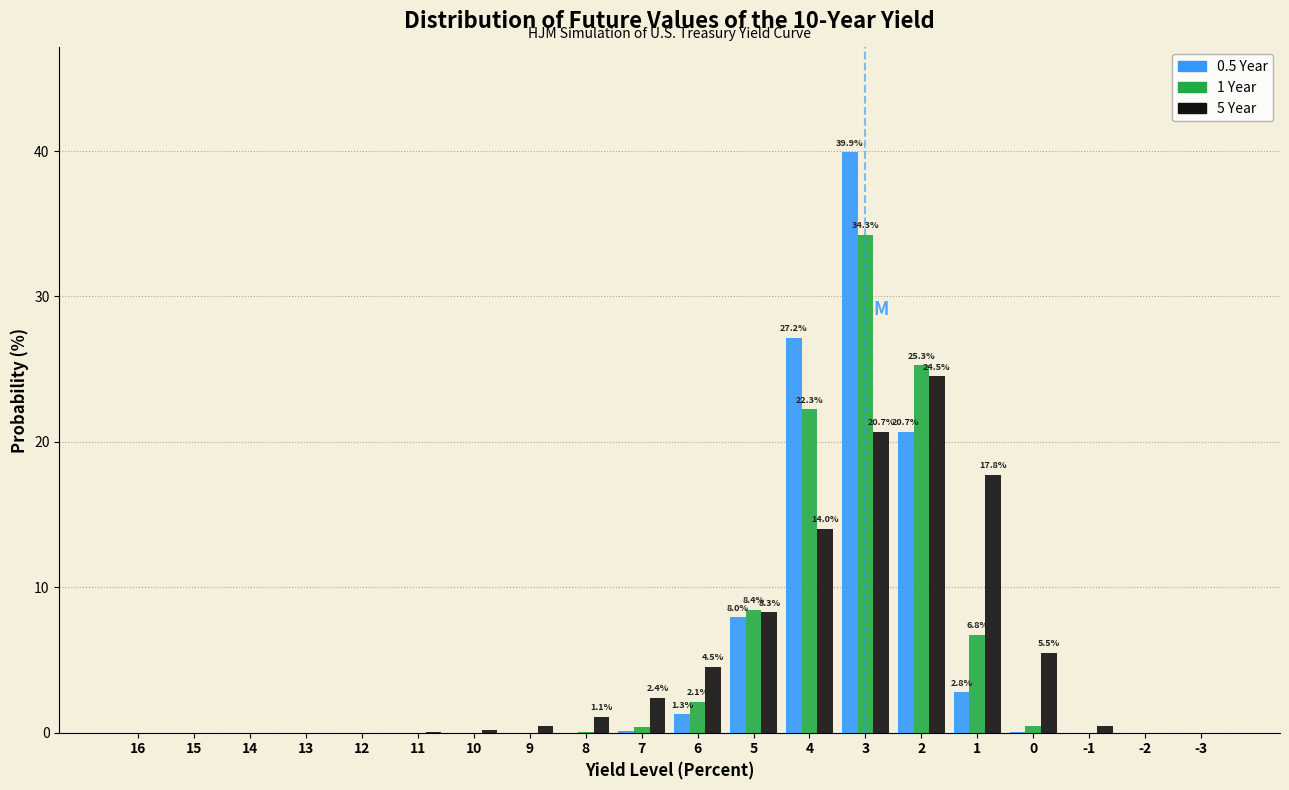

At which category is the sum across all series the highest?

3